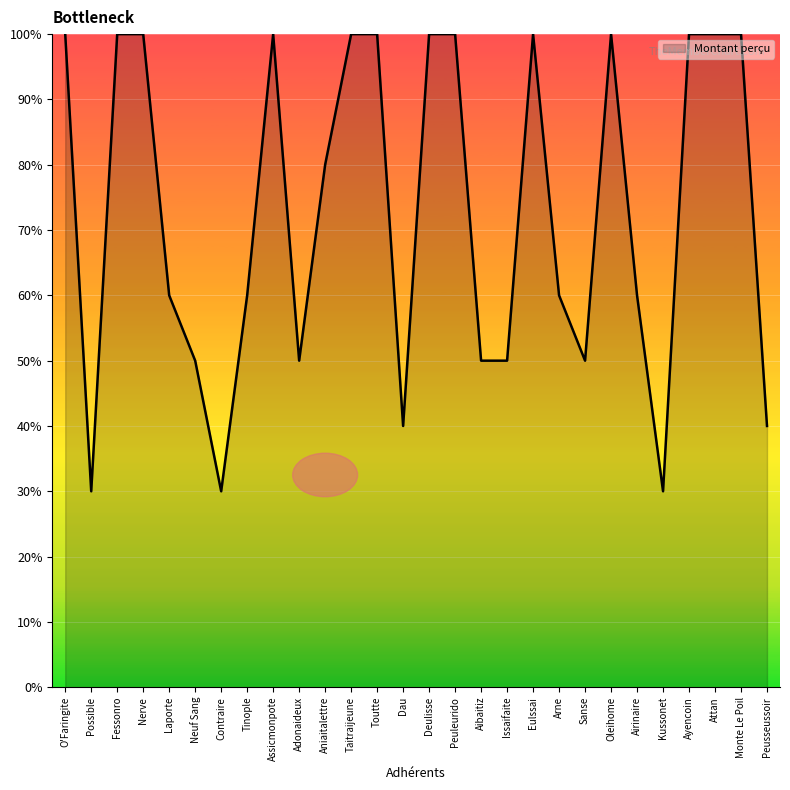

What is the label of the 8th point from the right?

Sanse